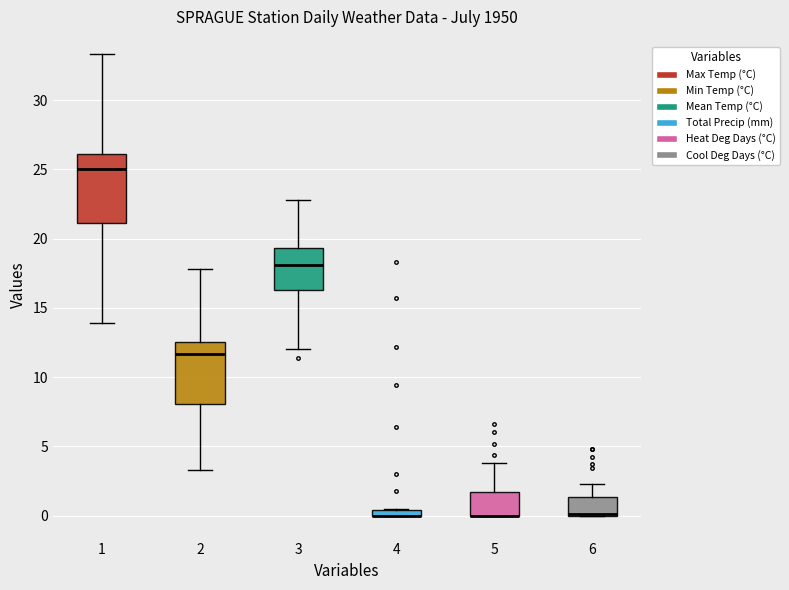

Where does the median line of the box at x = 1 sit on the y-axis? The values are not printed on the chart, so give them approximately, as read against the axis.

25.0